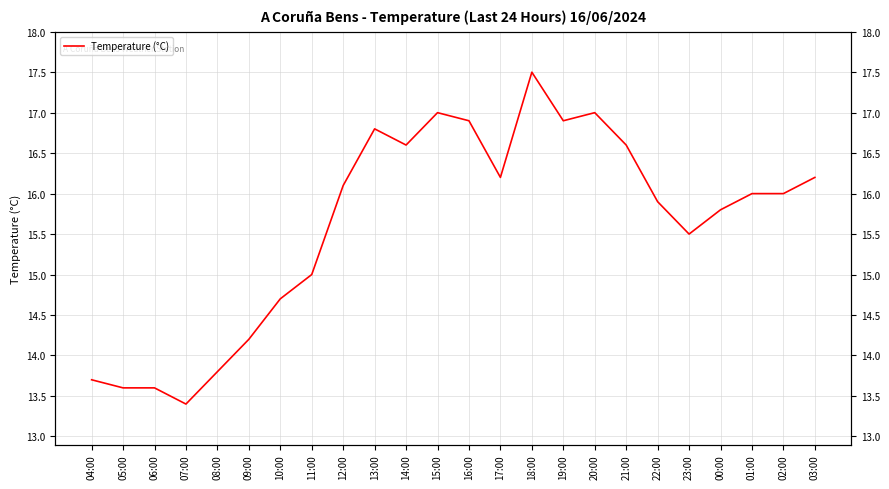

Reading left to right, list all the values displayed in this chart.

13.7	13.6	13.6	13.4	13.8	14.2	14.7	15.0	16.1	16.8	16.6	17.0	16.9	16.2	17.5	16.9	17.0	16.6	15.9	15.5	15.8	16.0	16.0	16.2